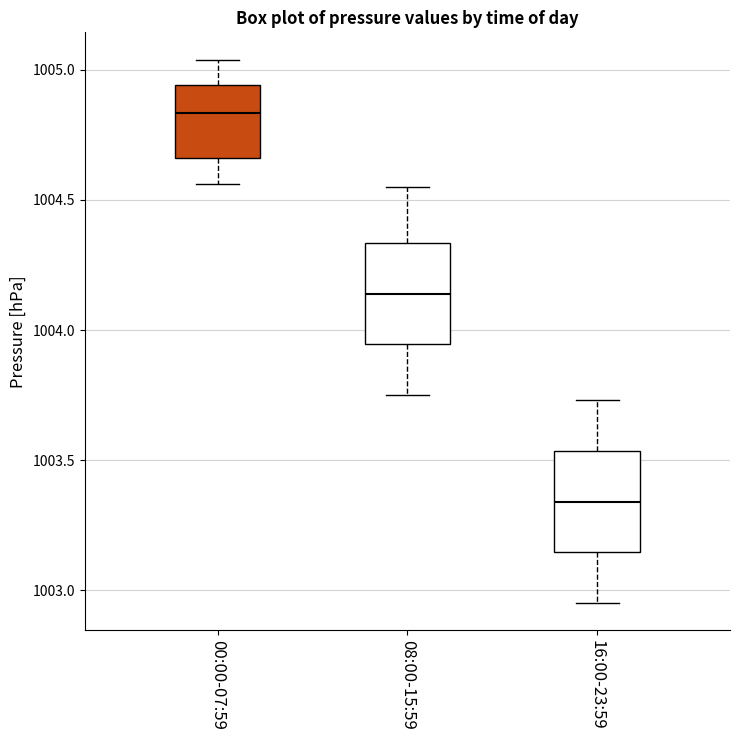

Reading left to right, read every box against the y-axis: the position of its median line, the range the box covers, and the ends of its whiskers. The values are not printed on the chart, so give them approximately, as read against the axis.

00:00-07:59: median 1004.85, box 1004.65 to 1004.95, whiskers 1004.55 to 1005.05
08:00-15:59: median 1004.15, box 1003.95 to 1004.35, whiskers 1003.75 to 1004.55
16:00-23:59: median 1003.35, box 1003.15 to 1003.55, whiskers 1002.95 to 1003.75